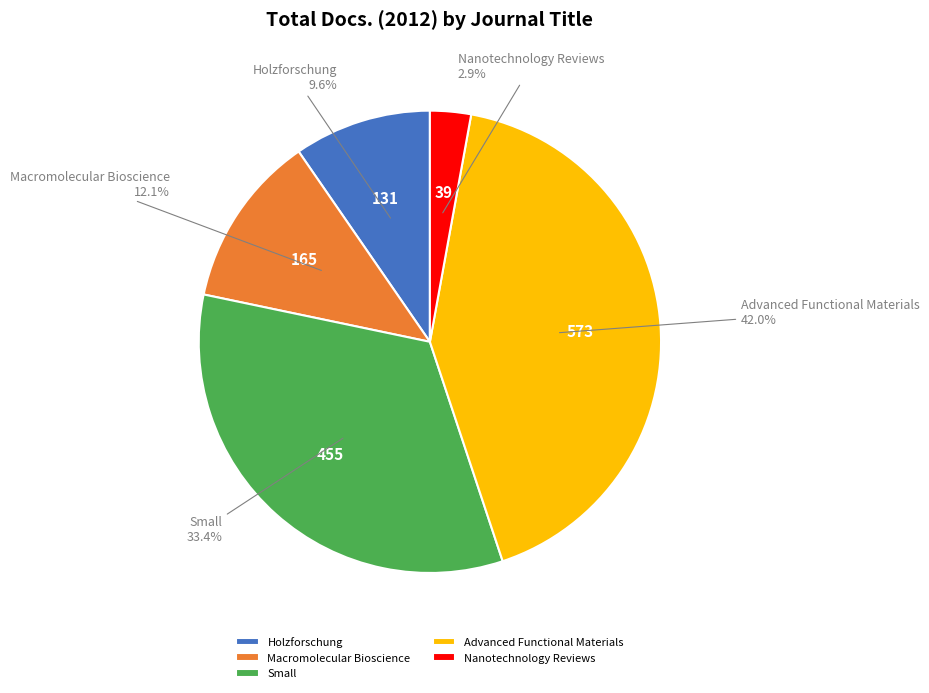

What percentage is NOT represented by Holzforschung?

90.4%